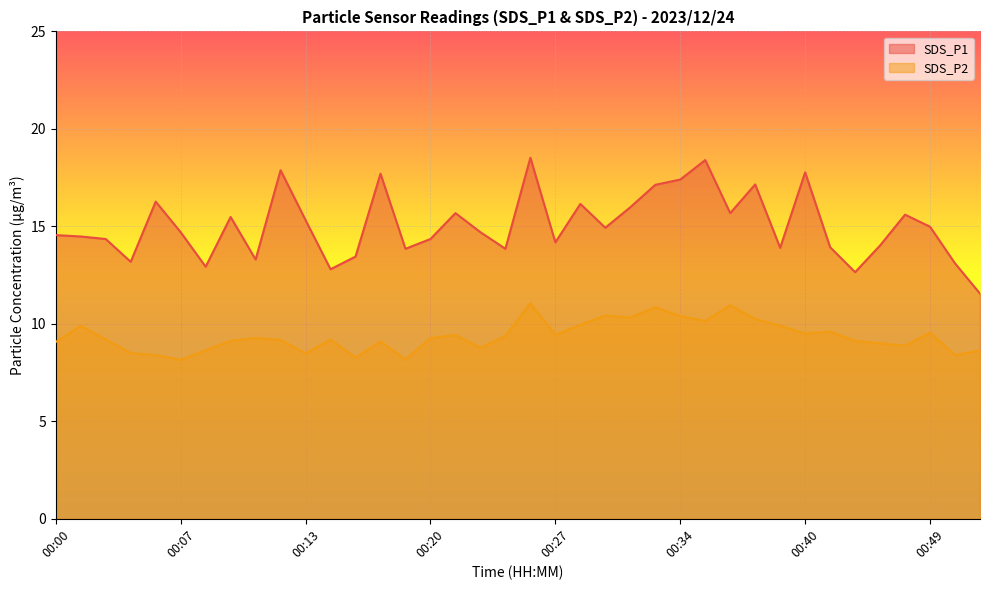

True or false: SDS_P2 and SDS_P1 intersect in this chart.

False